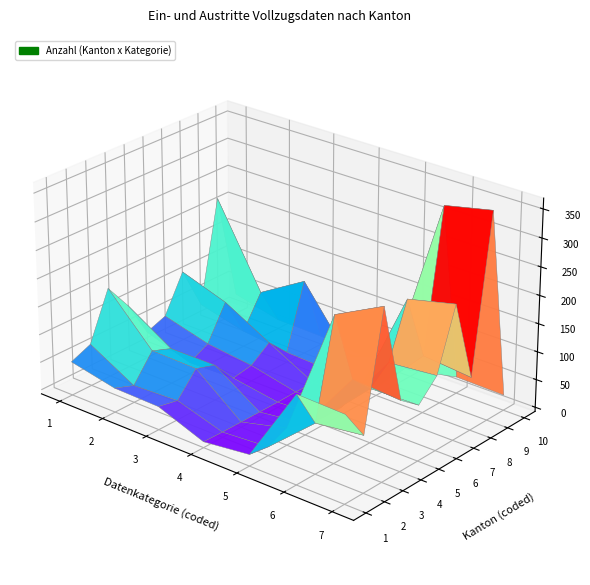

Reading left to right, what are all the values shown in this chart?

Aargau: 53	36	34	3	13	150	147
Basel-Land: 68	23	27	2	8	82	93
Bern: 153	69	67	2	23	251	294
Genf: 106	56	56	2	13	123	117
Luzern: 40	13	15	2	6	89	91
St. Gallen: 53	31	21	3	6	117	125
Waadt: 119	91	46	2	17	212	232
Wallis: 42	21	11	7	6	95	87
Zürich: 224	77	126	16	49	343	361
Zug: 29	9	7	0	4	22	20